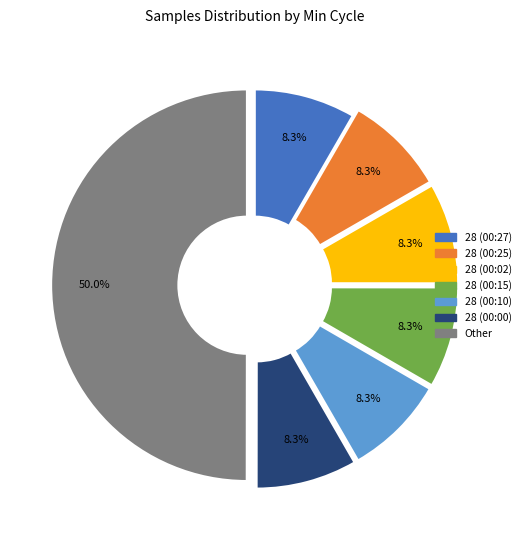

Is there any slice that represents more than half of the pie?

No